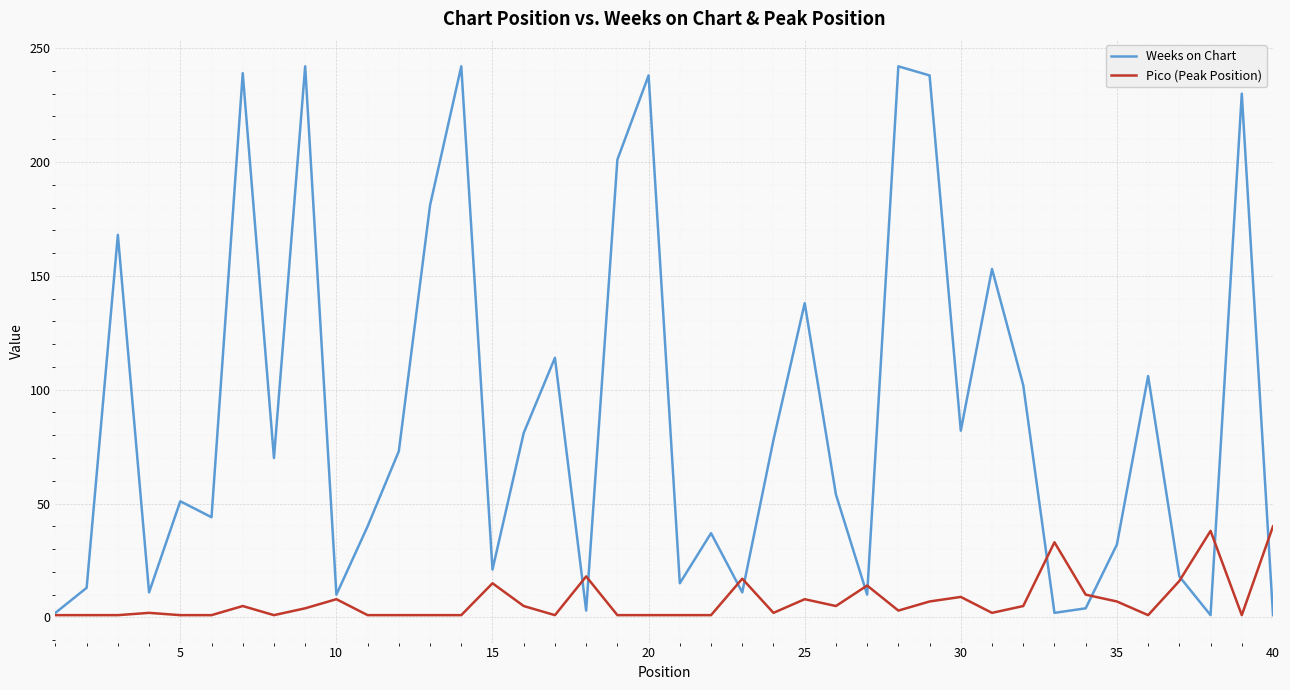

Which series has the widest spread of values?

Weeks on Chart